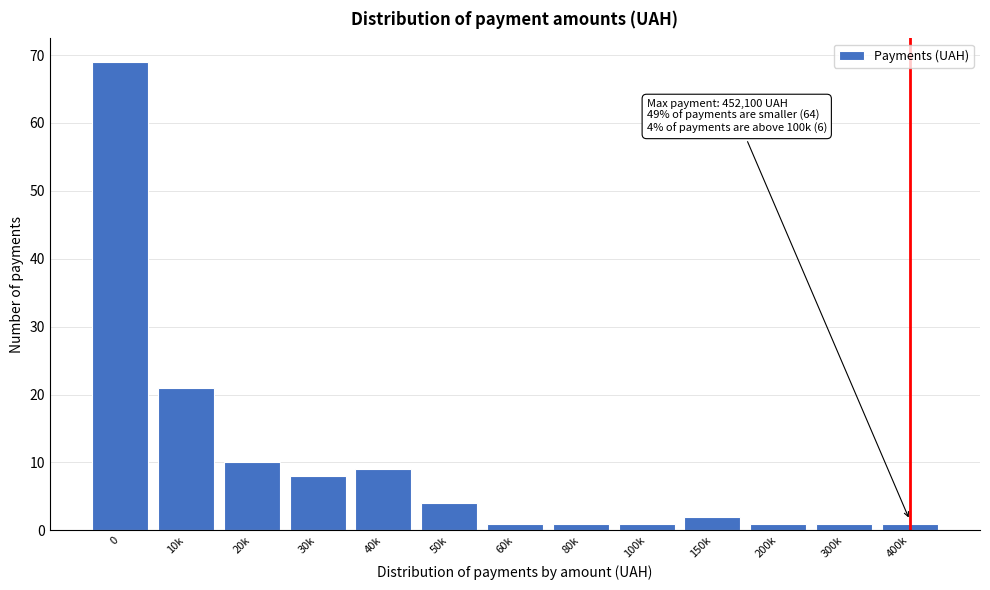

Reading left to right, transcribe all the data shown in this chart.

69	21	10	8	9	4	1	1	1	2	1	1	1